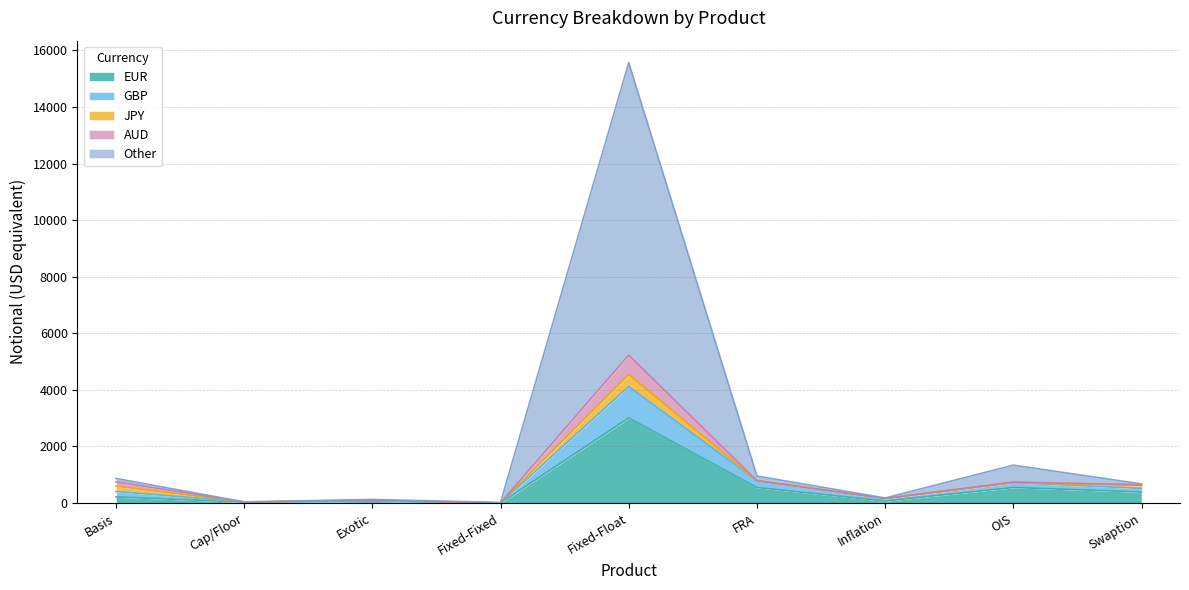

At which category is the sum across all series the highest?

Fixed-Float